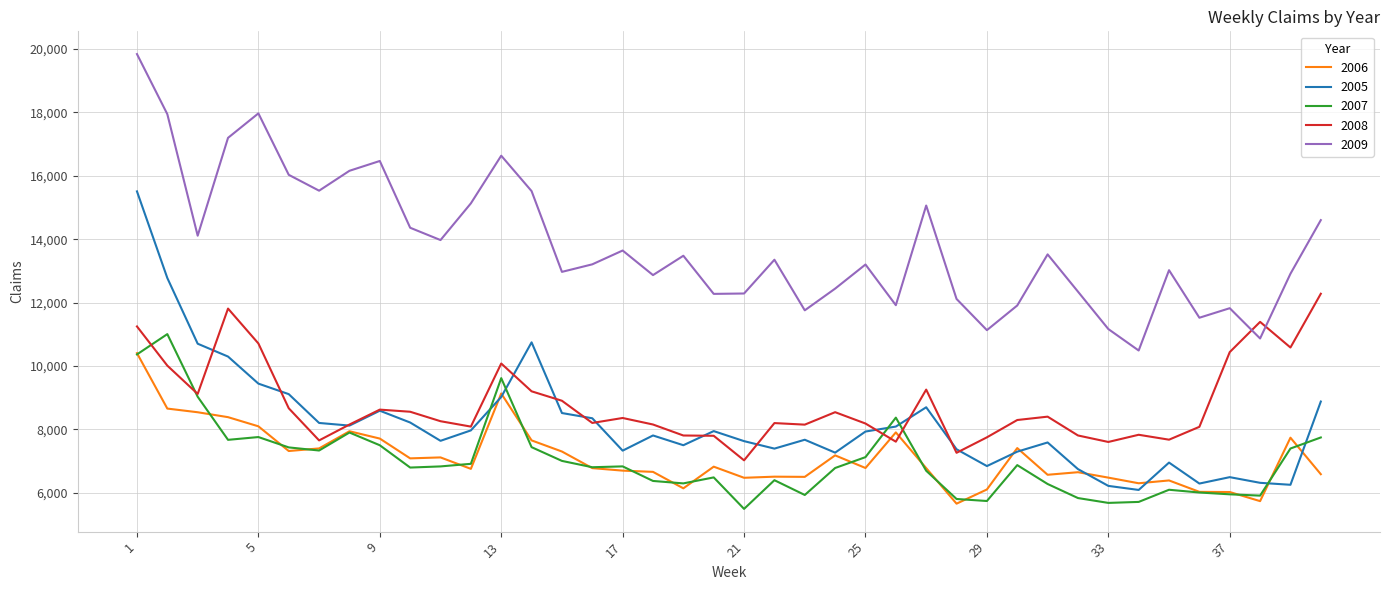

Which series has the largest range (max minus min)?

2005